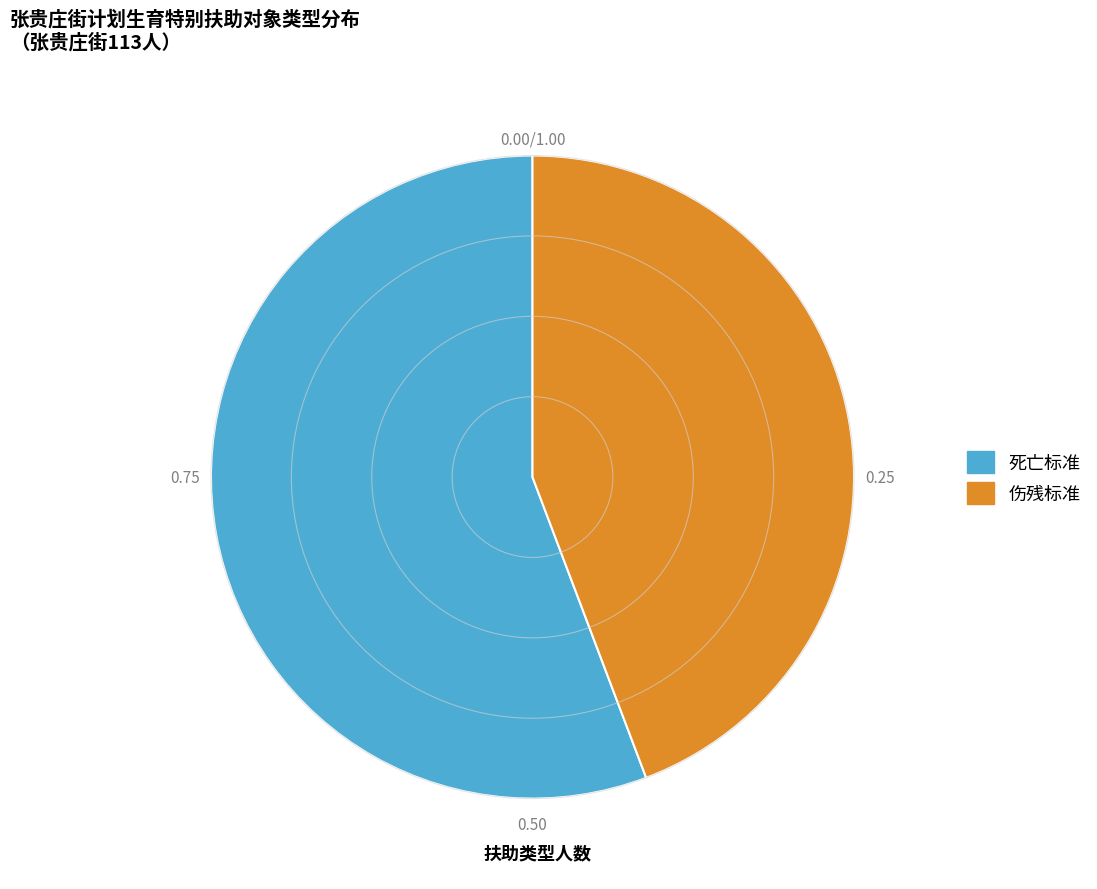

How many segments does this pie chart have?

2